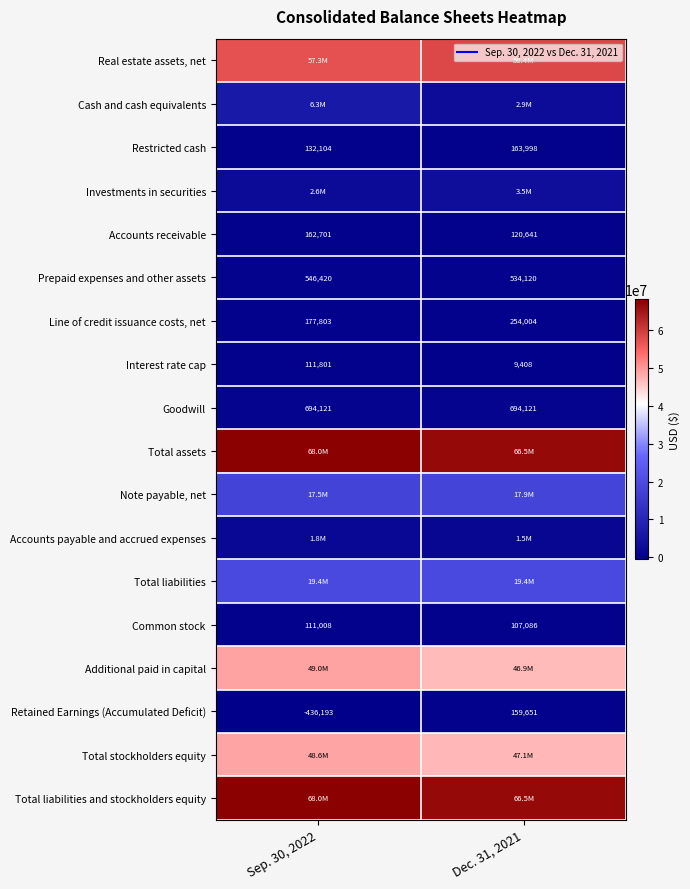

What is the difference between the Investments in securities values at Sep. 30, 2022 and Dec. 31, 2021?

889885